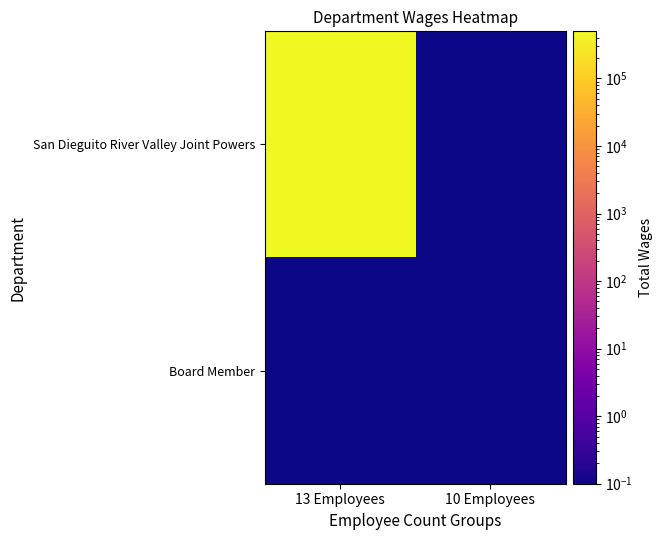

What is the difference between the highest and lowest values at 13 Employees?

497733.9